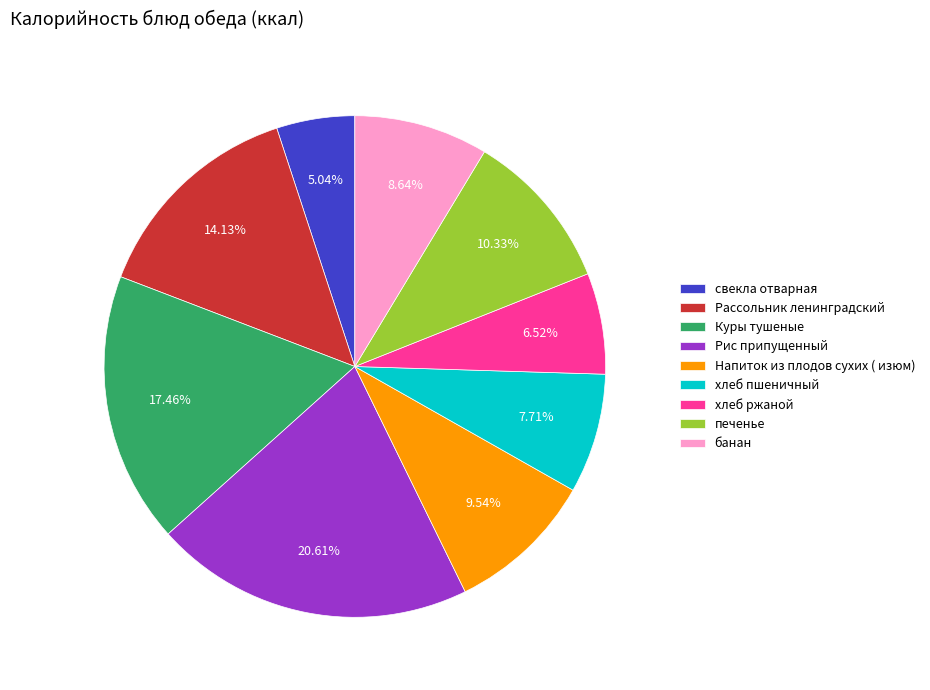

Is there any slice that represents more than half of the pie?

No